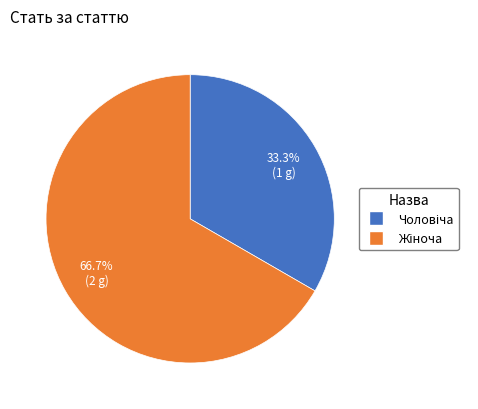

Is there any slice that represents more than half of the pie?

Yes